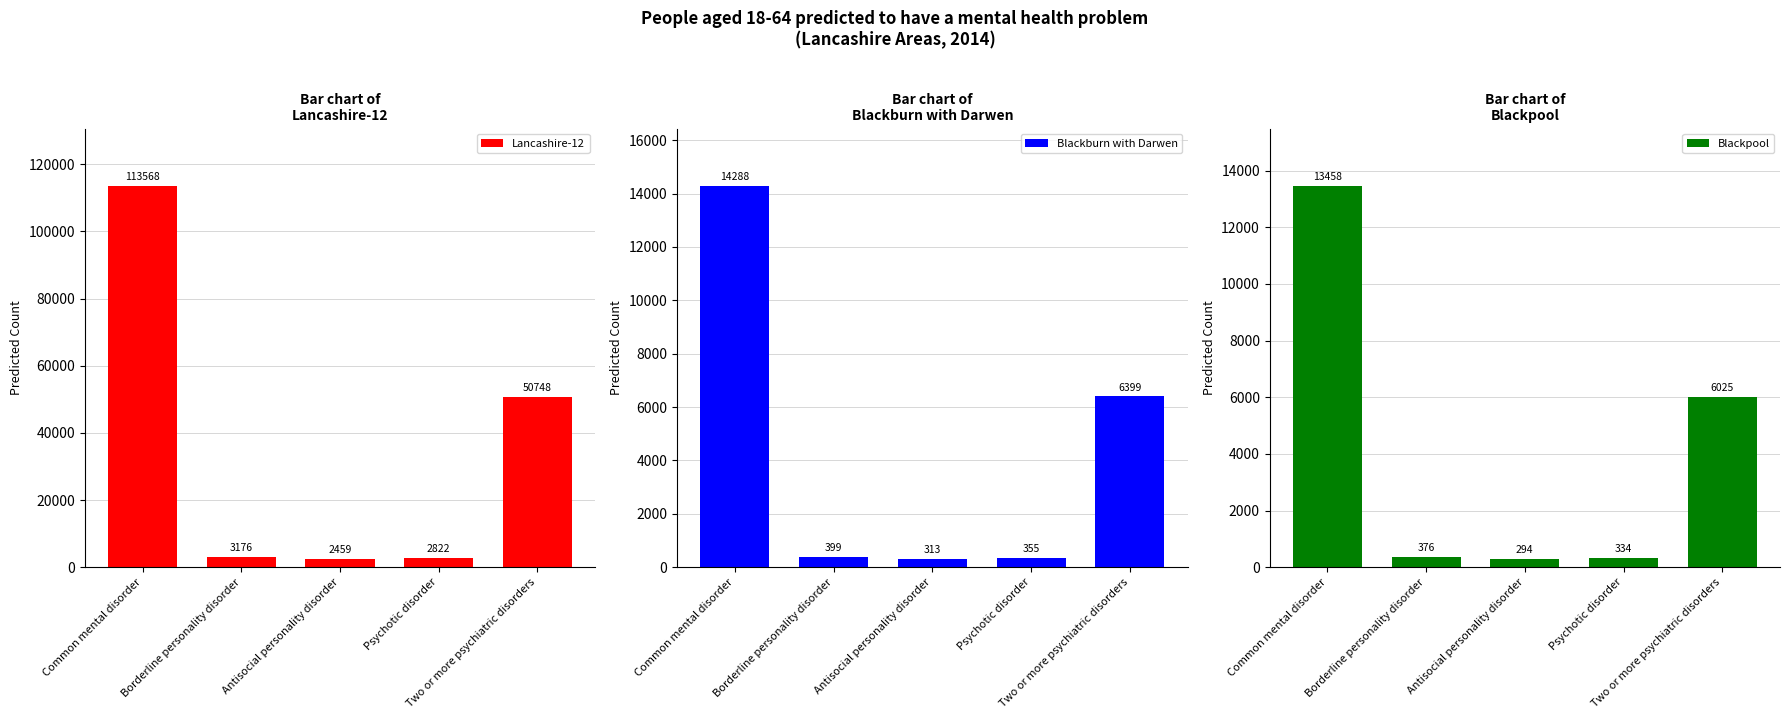

Reading left to right, transcribe all the data shown in this chart.

Lancashire-12: 113568	3176	2459	2822	50748
Blackburn with Darwen: 14288	399	313	355	6399
Blackpool: 13458	376	294	334	6025